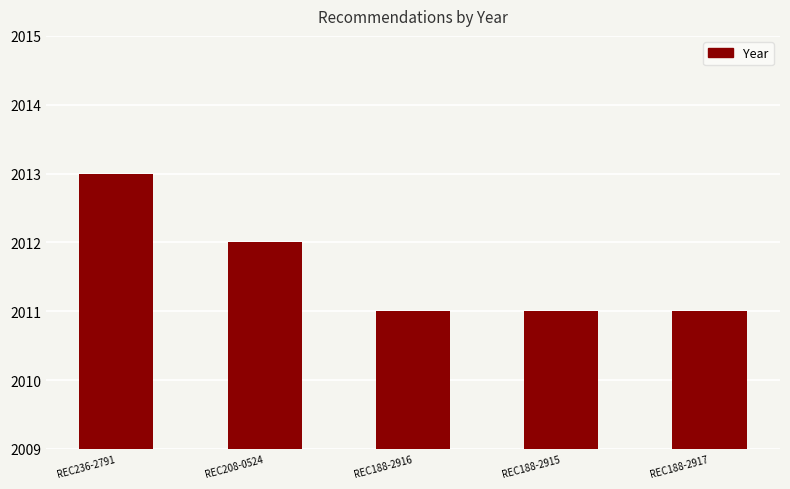

What is the smallest value displayed?

2011